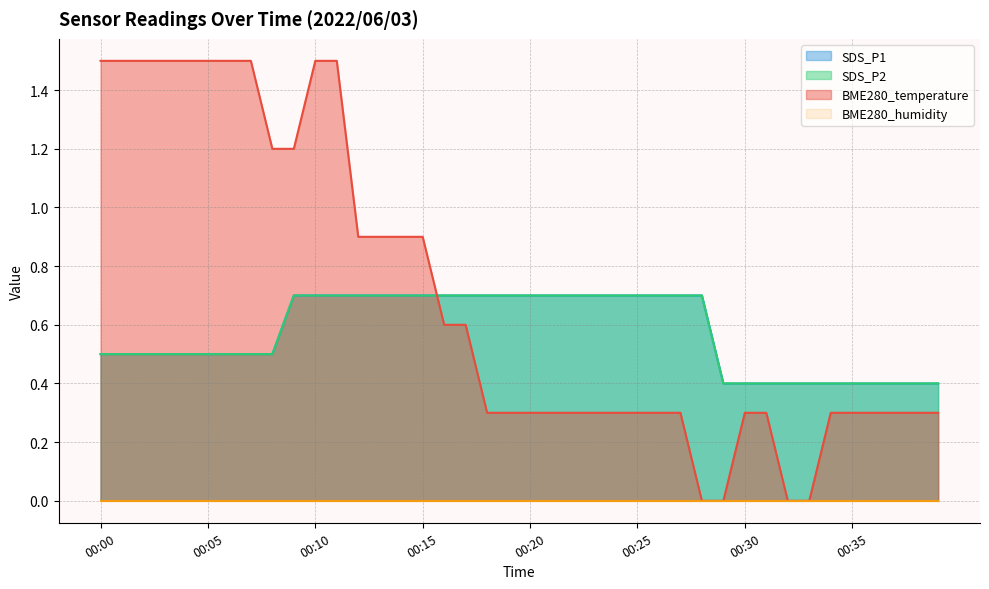

At how many categories does at least one series exceed 1?

12